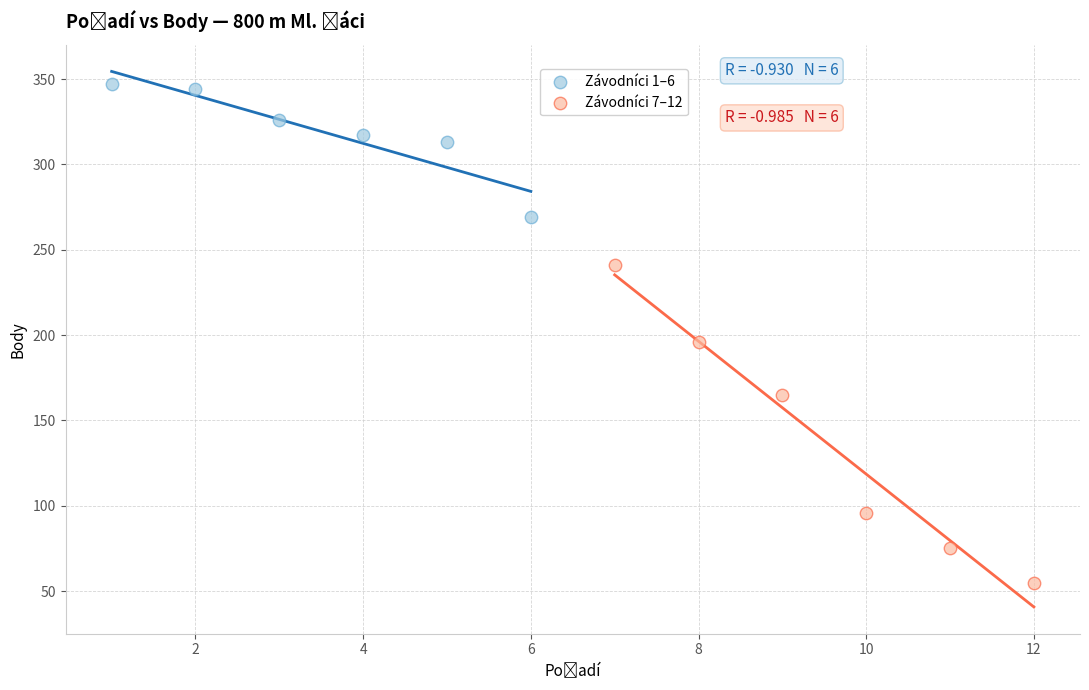

Which series contains the highest Y value?

Závodníci 1–6